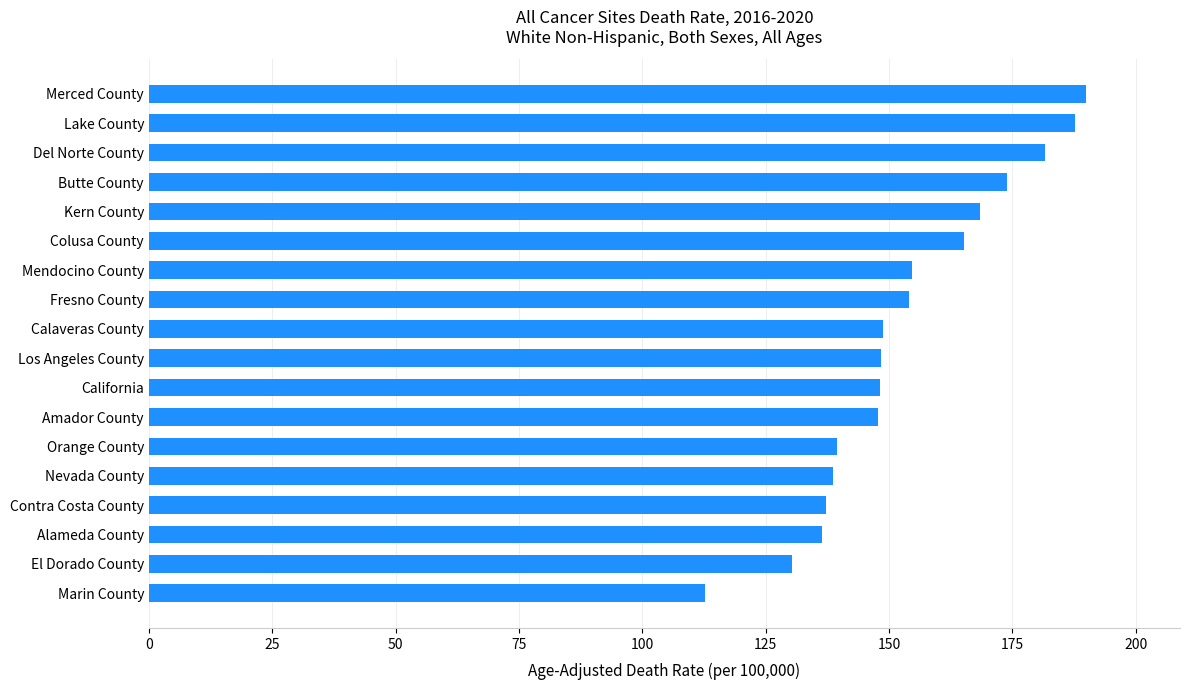

Approximately how many times larger is the value at Contra Costa County compared to Butte County?

0.8